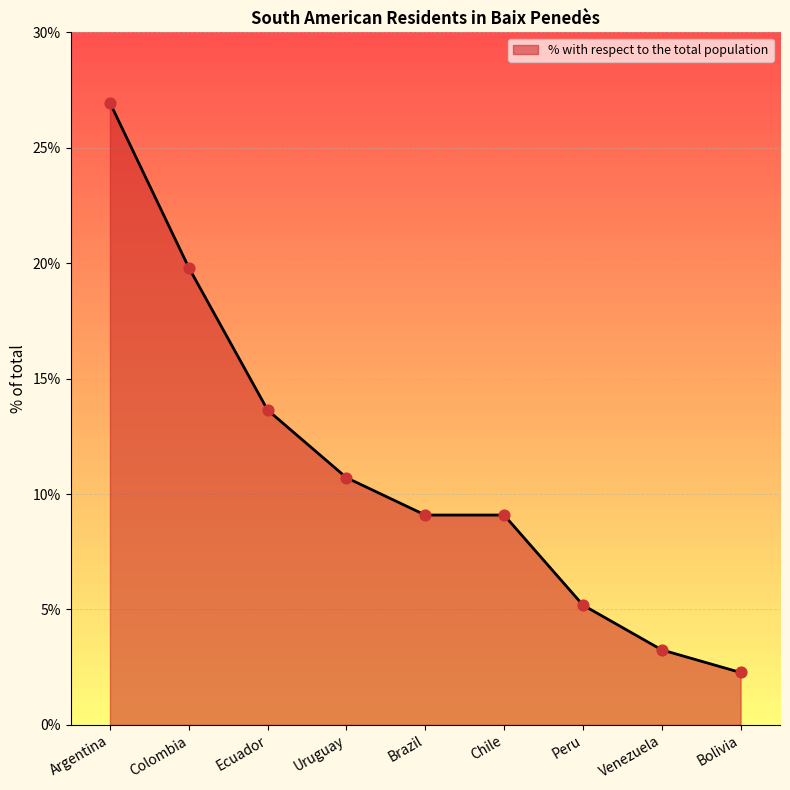

Which has a higher value, Colombia or Brazil?

Colombia